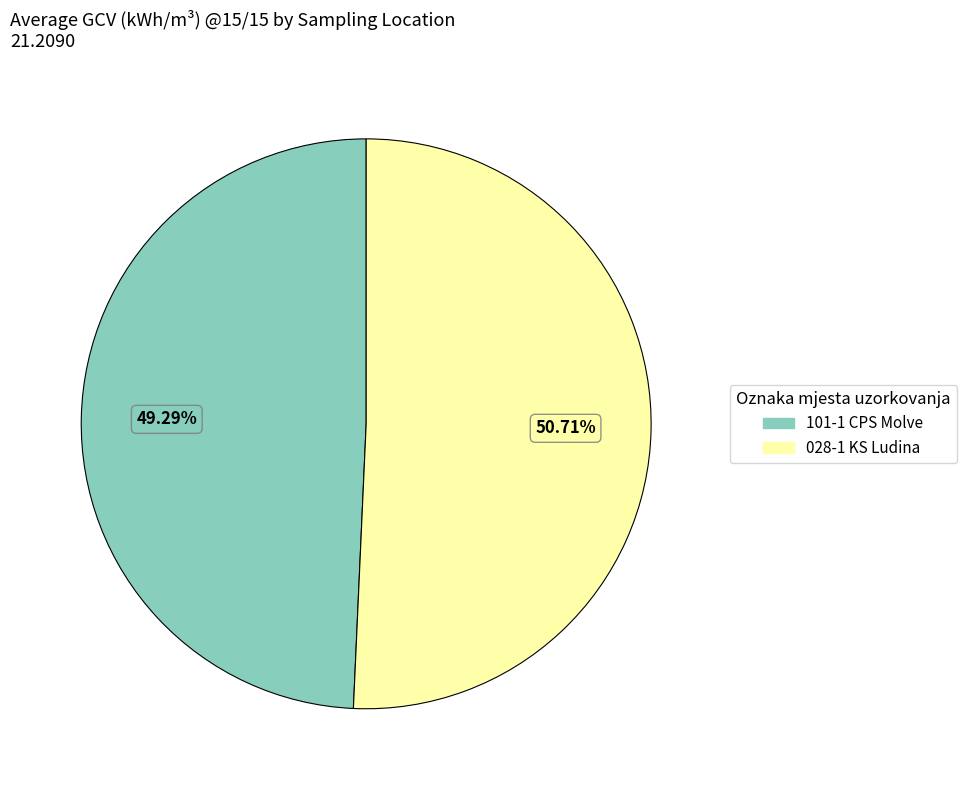

How many segments does this pie chart have?

2